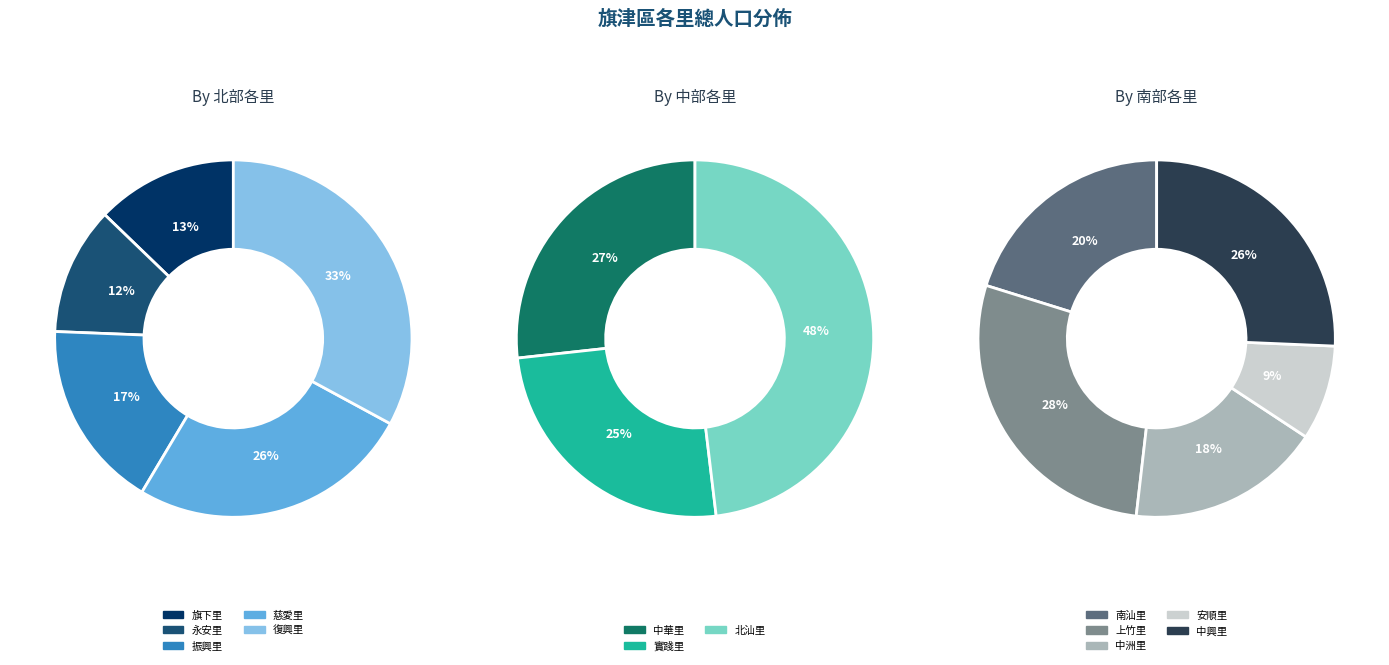

Is there any slice that represents more than half of the pie?

No